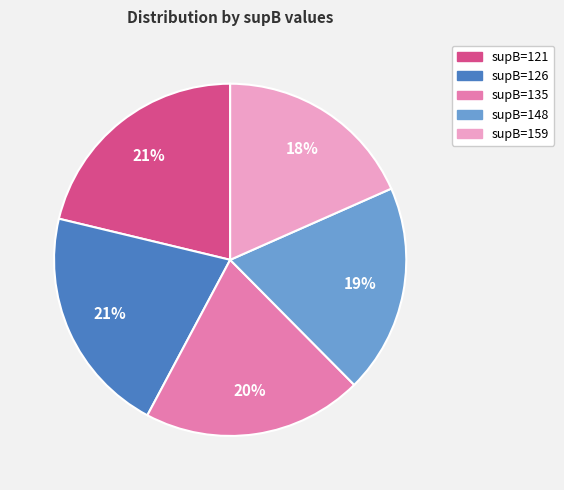

To the nearest percent, what portion does supB=148 represent?

19%